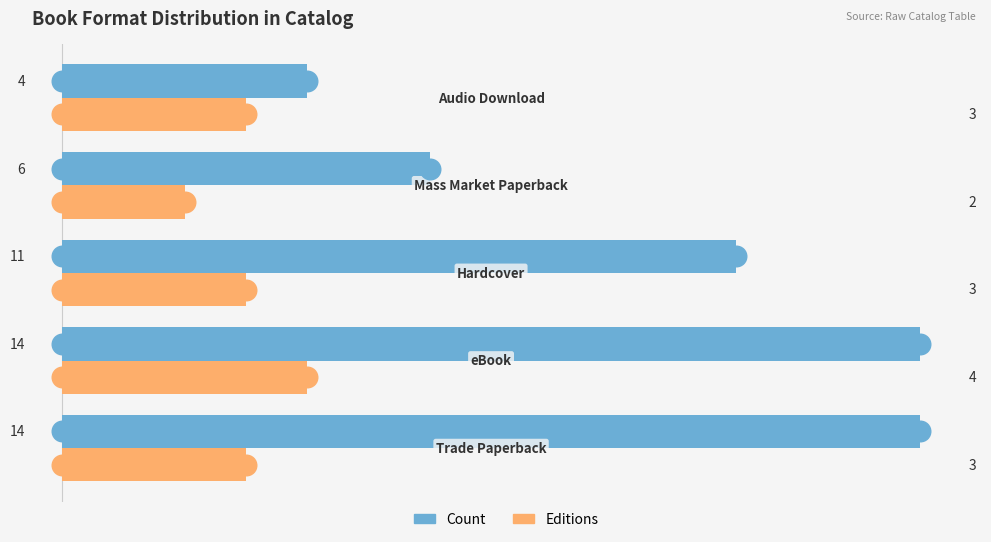

Which series contains the lowest Y value?

Editions